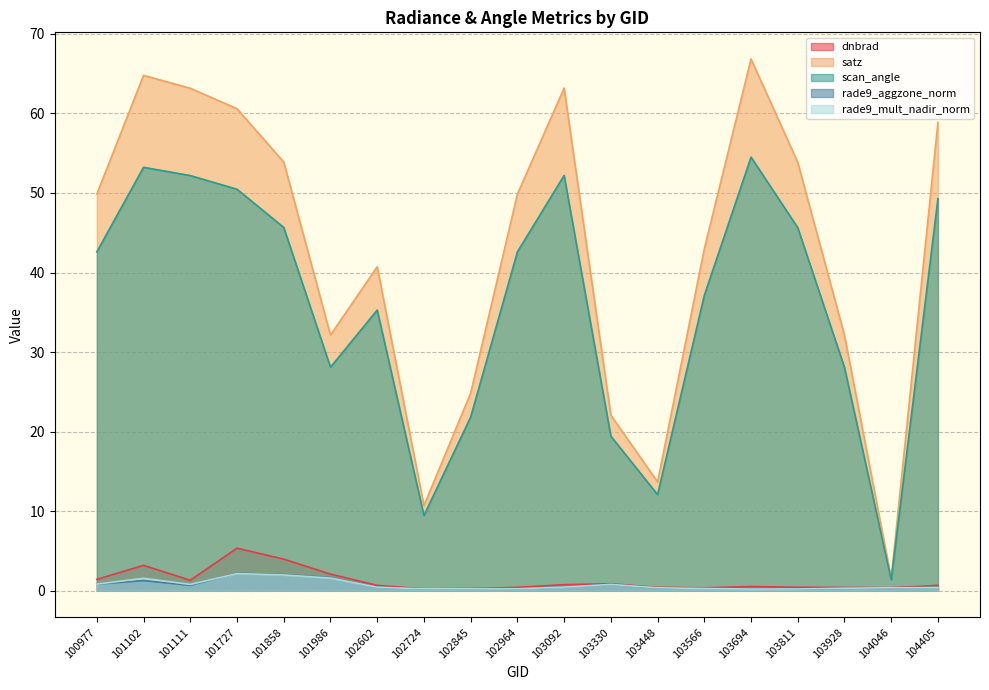

The scan_angle series shows 45.7 at 101858. True or false?

True